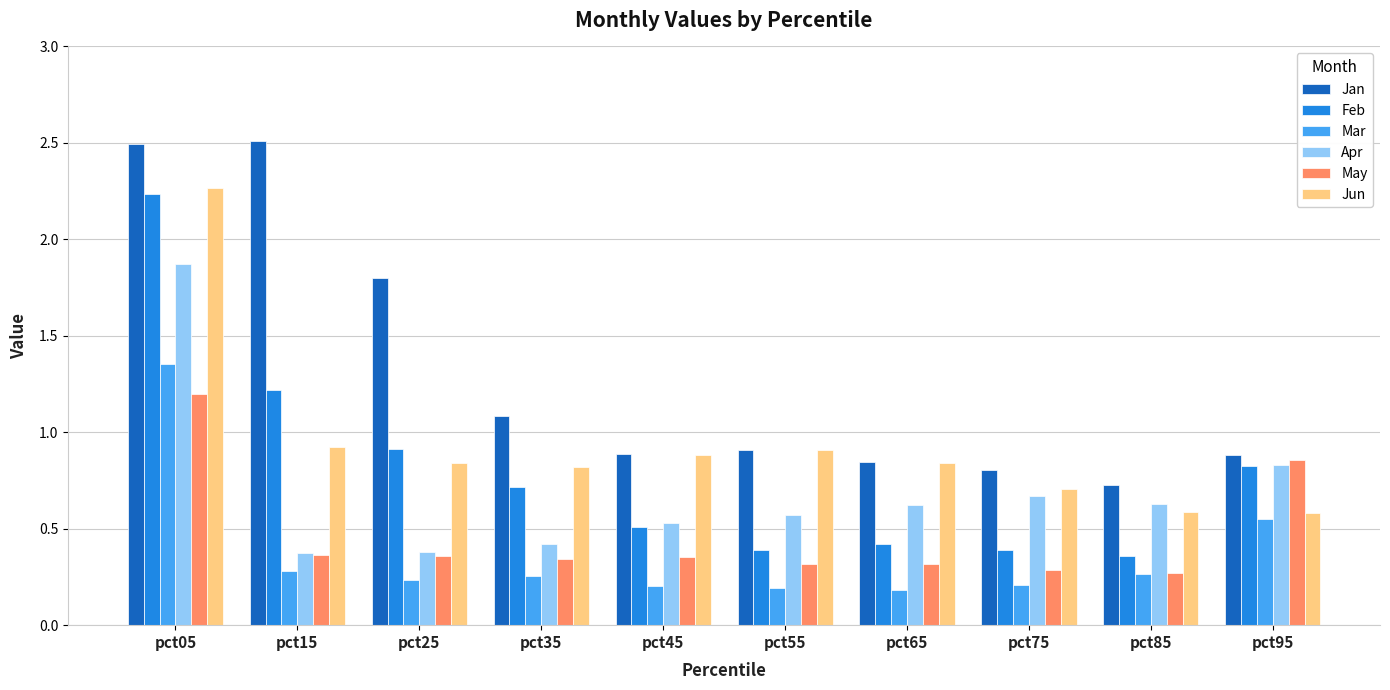

Which series changed the most between pct55 and pct75?

Jun